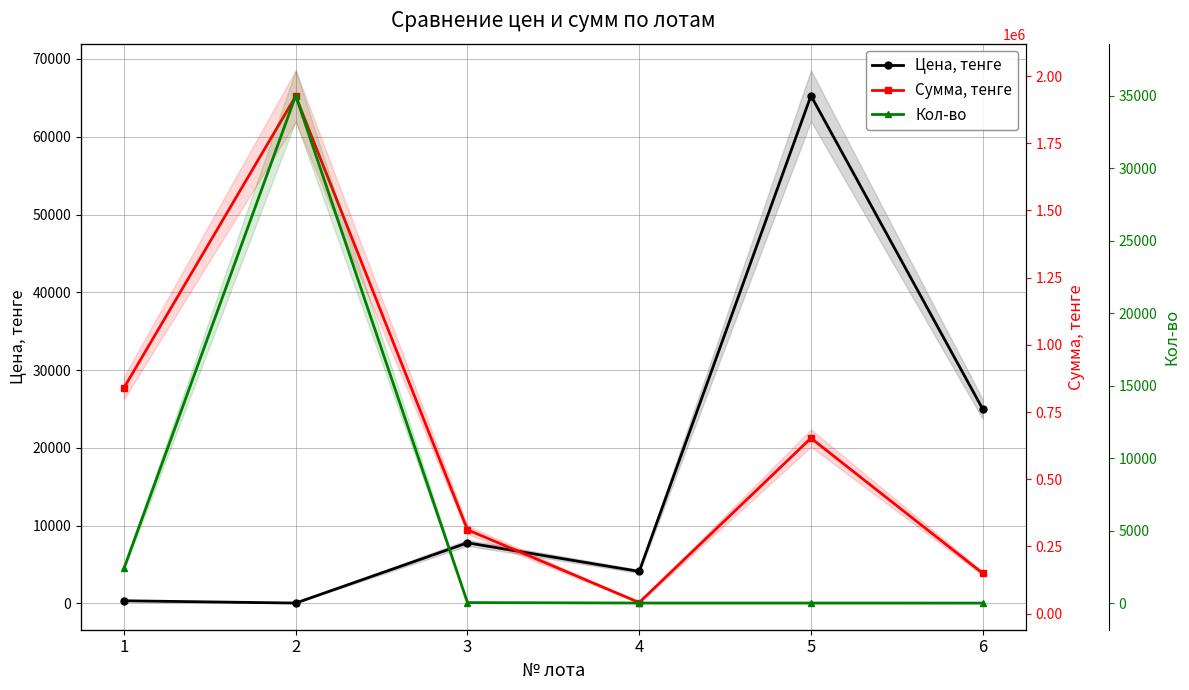

How many data points in Сумма, тенге are above 652820?

2